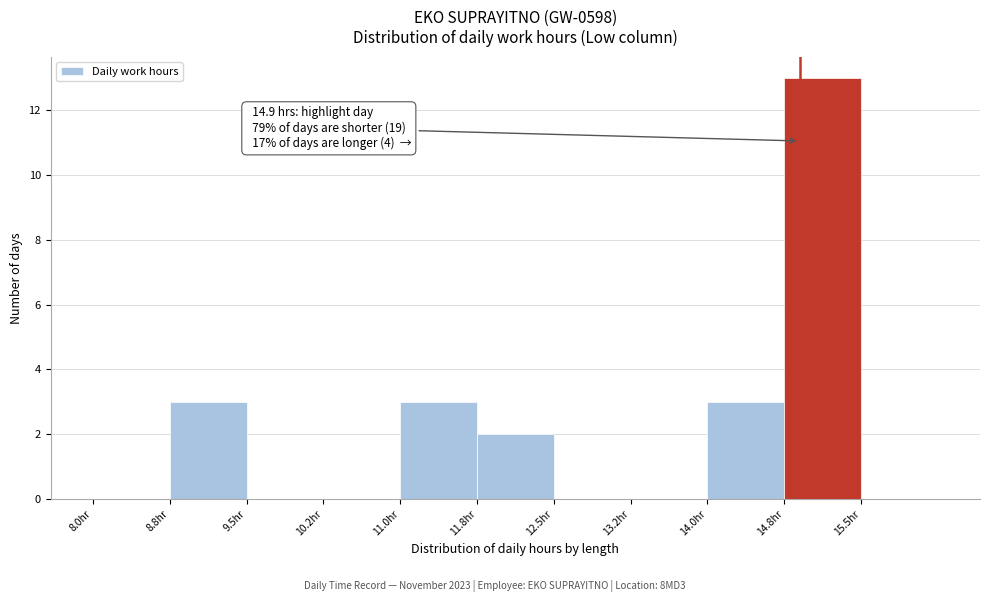

Which range on the x-axis has the tallest bar?

14.75 to 15.50